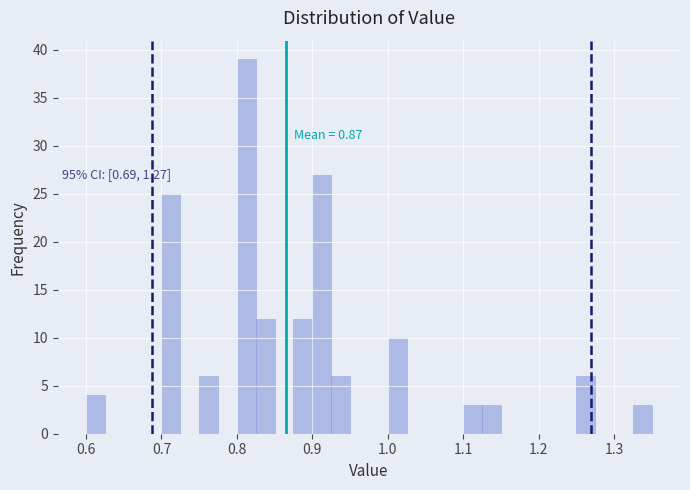

Around what value on the x-axis is the tallest bar? Give the approximate position of its centre, as read against the axis.

0.81